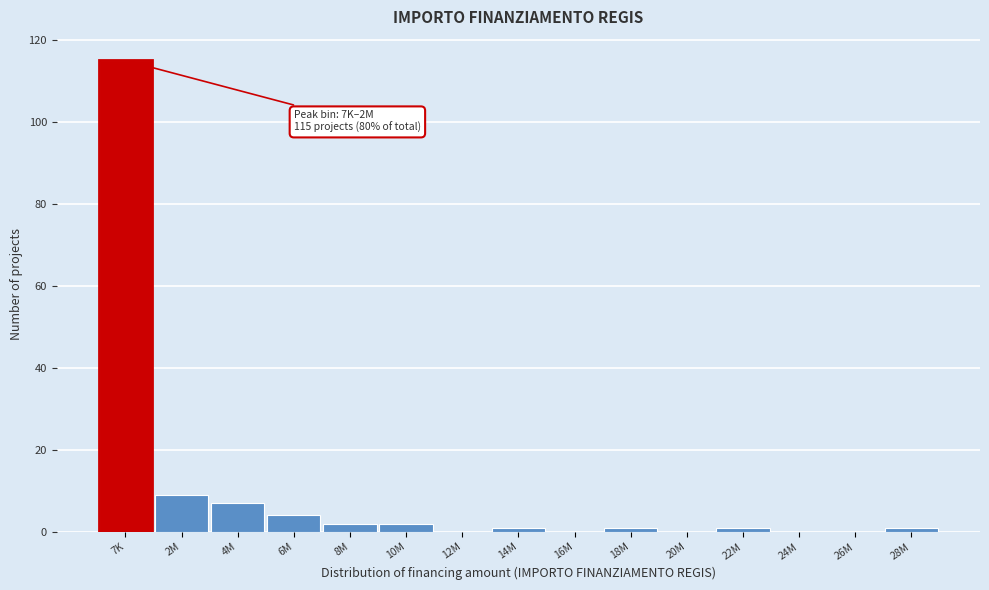

Reading left to right, extract all data points from this chart.

7K=115	2M=9	4M=7	6M=4	8M=2	10M=2	12M=0	14M=1	16M=0	18M=1	20M=0	22M=1	24M=0	26M=0	28M=1